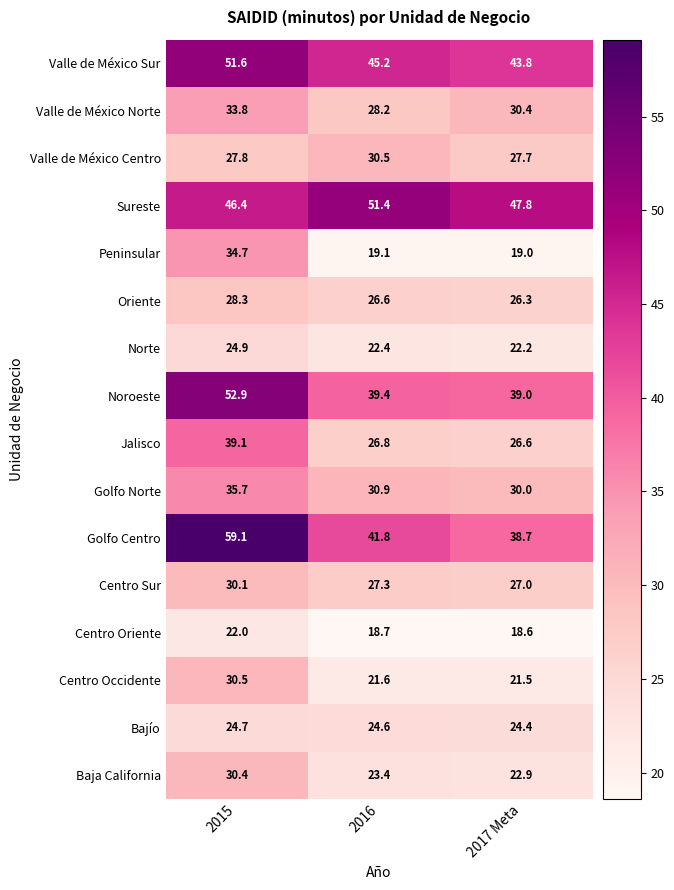

What is the average value of the Golfo Norte series?

32.2